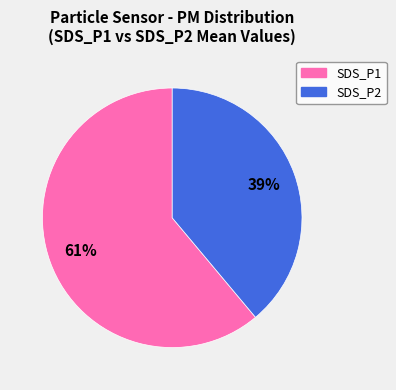

Count the number of slices in the pie.

2